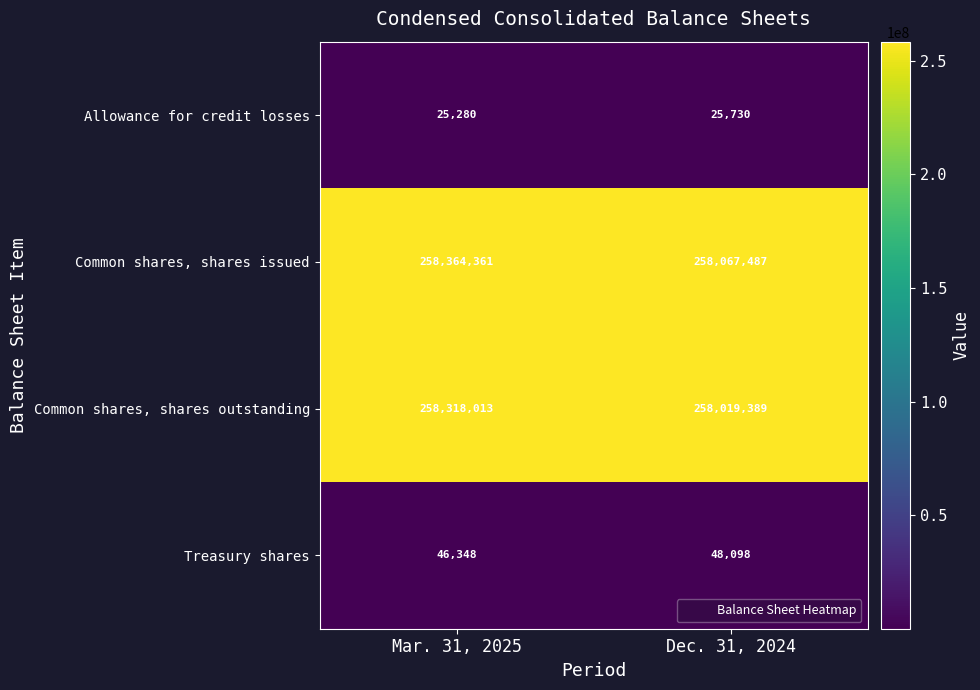

Which series has the largest total across all categories?

Common shares, shares issued